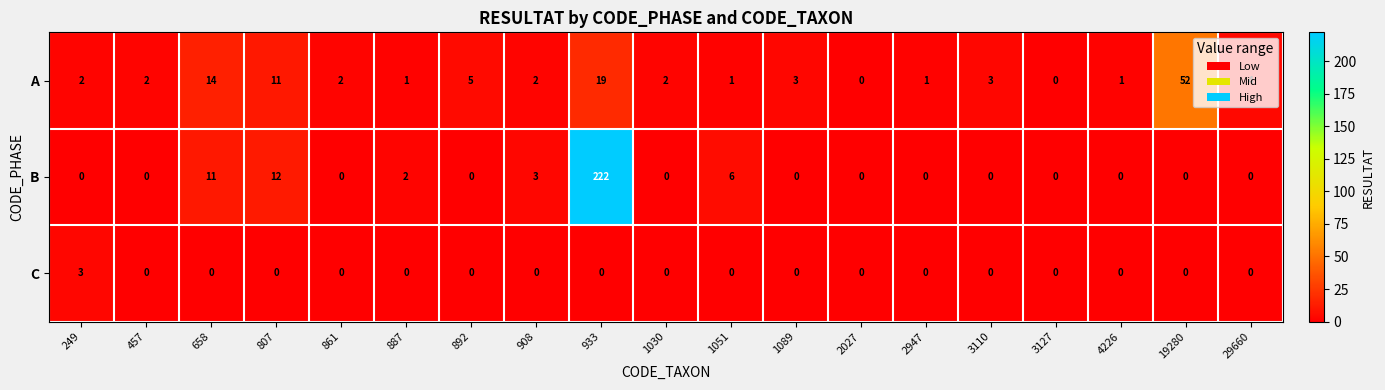

What is the difference between the C values at 861 and 249?

3